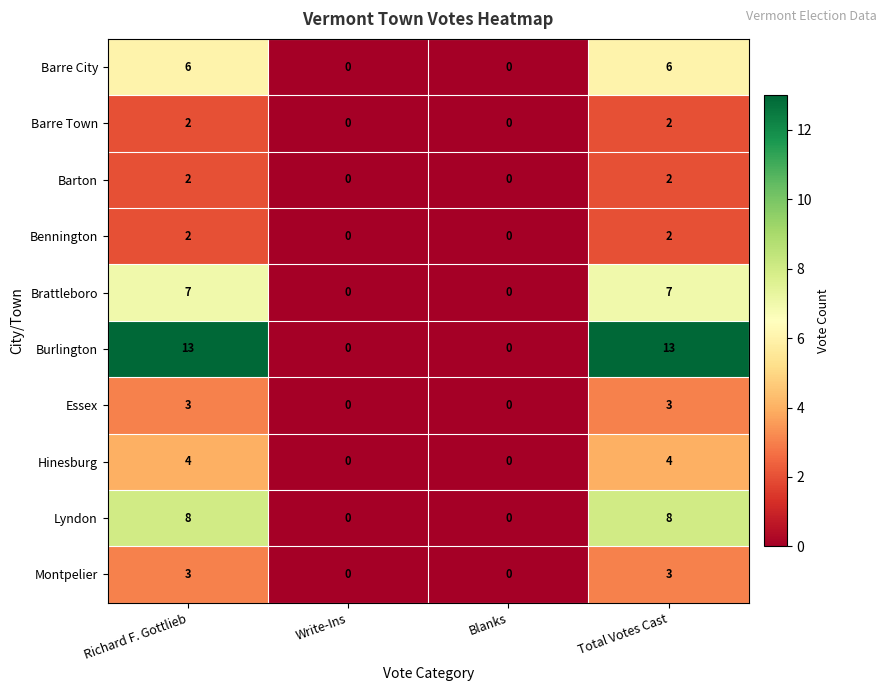

Is the value of Hinesburg at Write-Ins greater than the value of Montpelier at Richard F. Gottlieb?

No